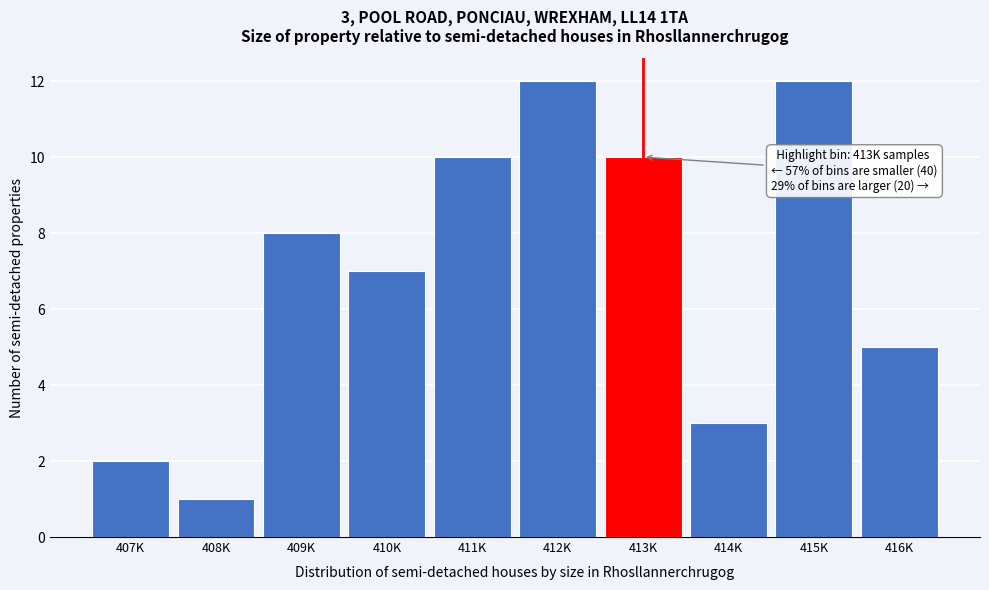

Reading left to right, extract all data points from this chart.

2	1	8	7	10	12	10	3	12	5